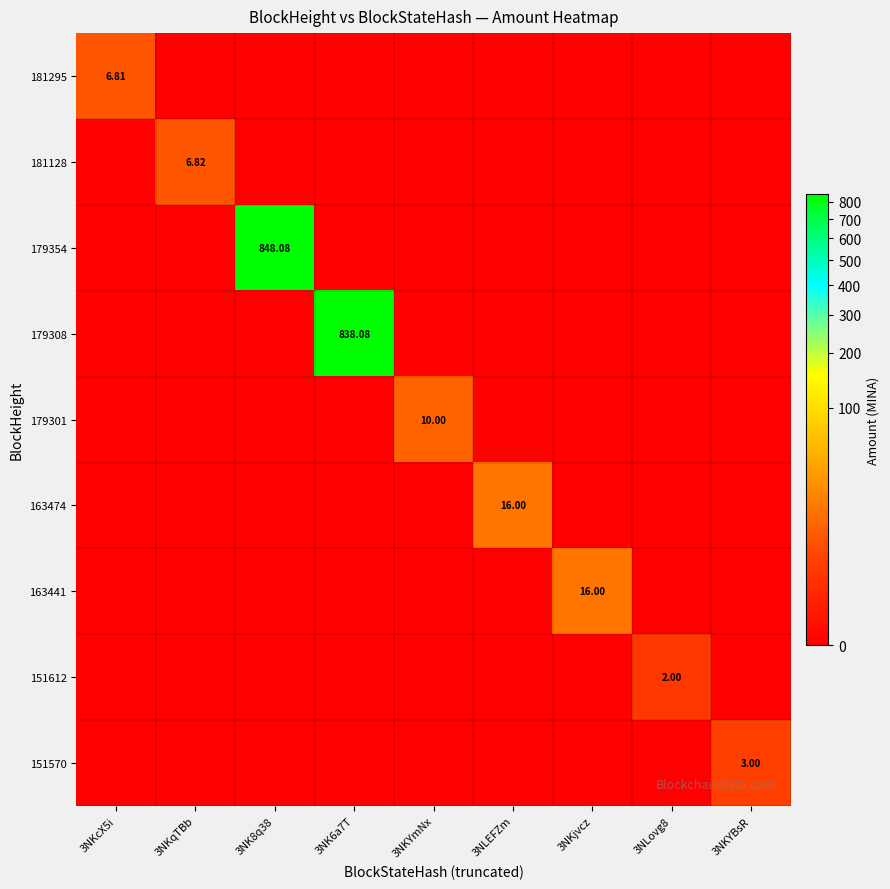

What is the average value of the 181295 series?

0.8